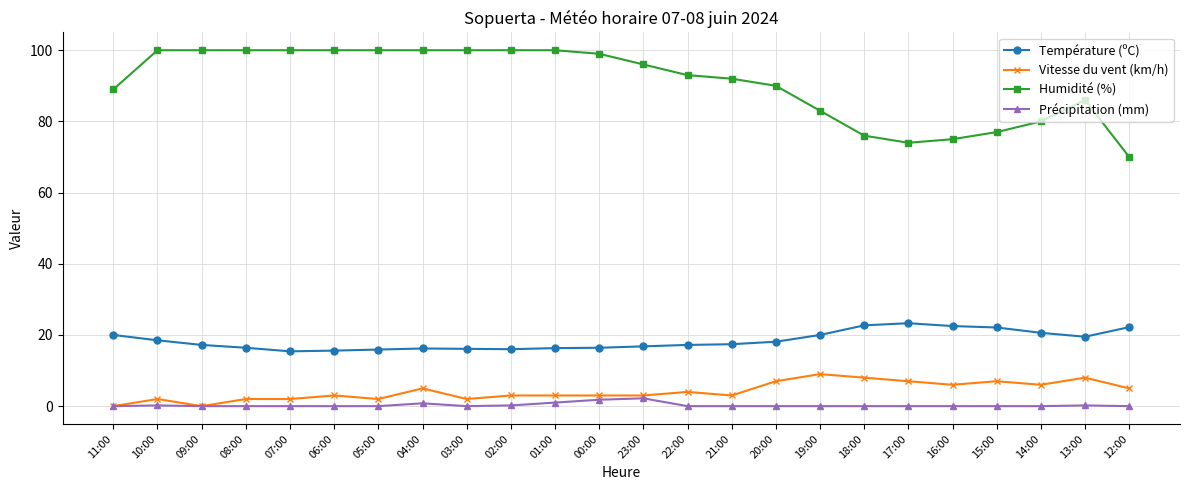

What is the label of the 11th point from the right?

22:00